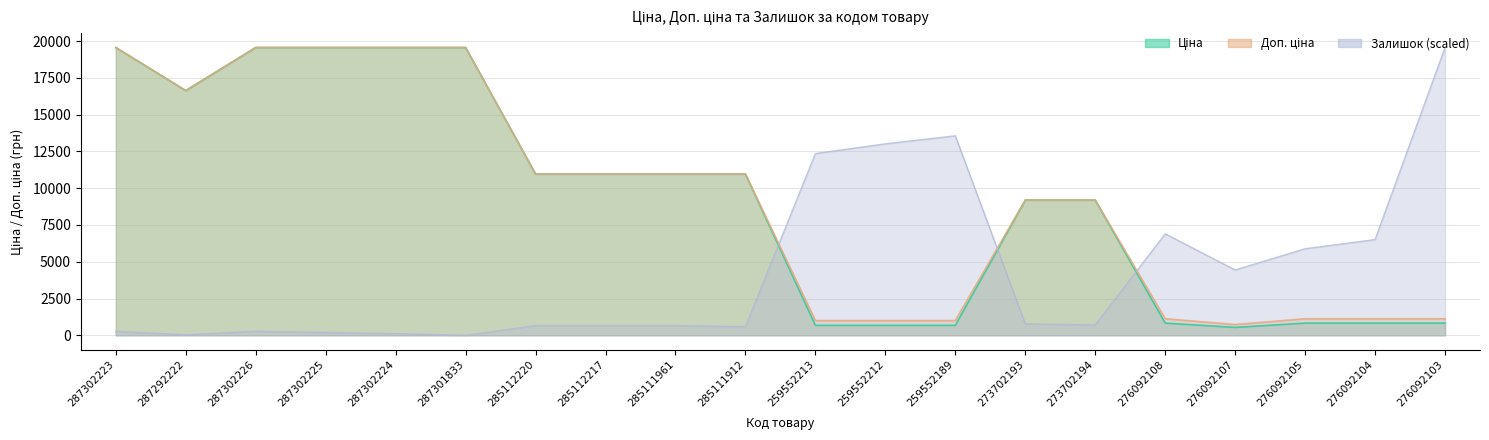

What is the difference between the maximum and second lowest values in the Ціна series?

18885.0